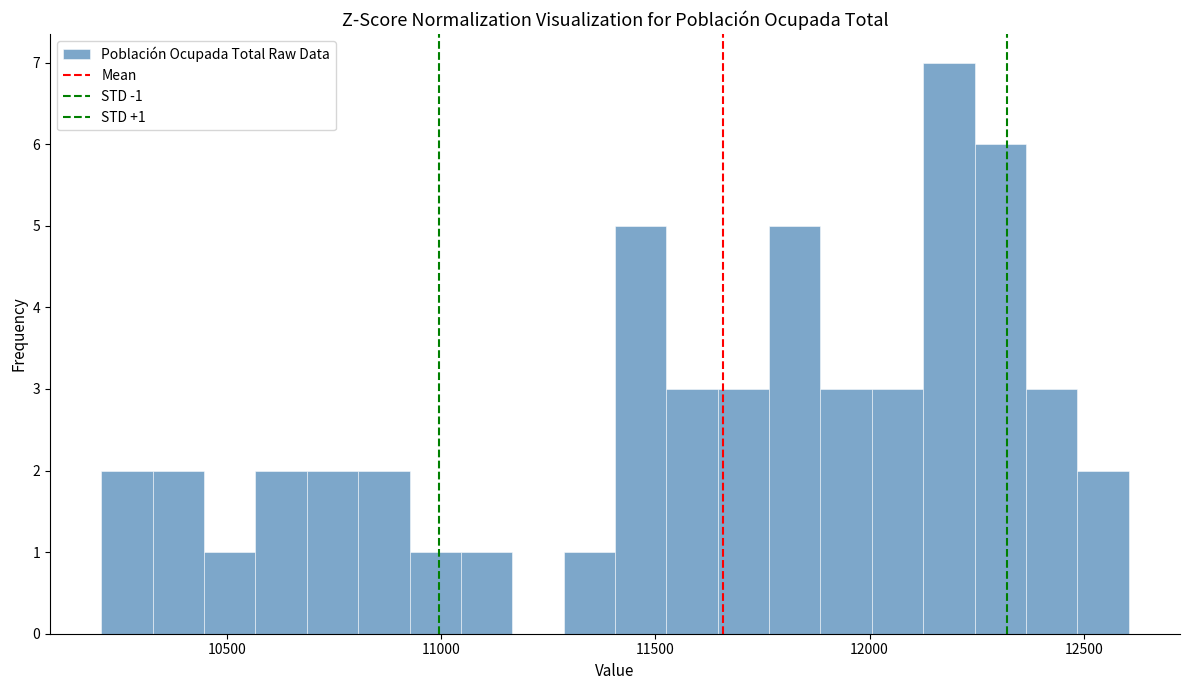

Around what value on the x-axis is the tallest bar? Give the approximate position of its centre, as read against the axis.

12200